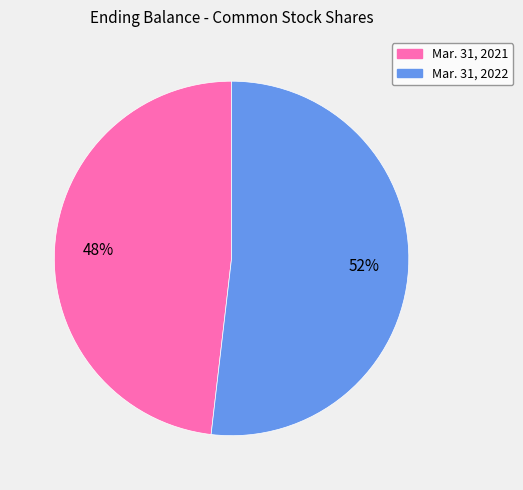

True or false: Mar. 31, 2022 accounts for 63% of the total.

False